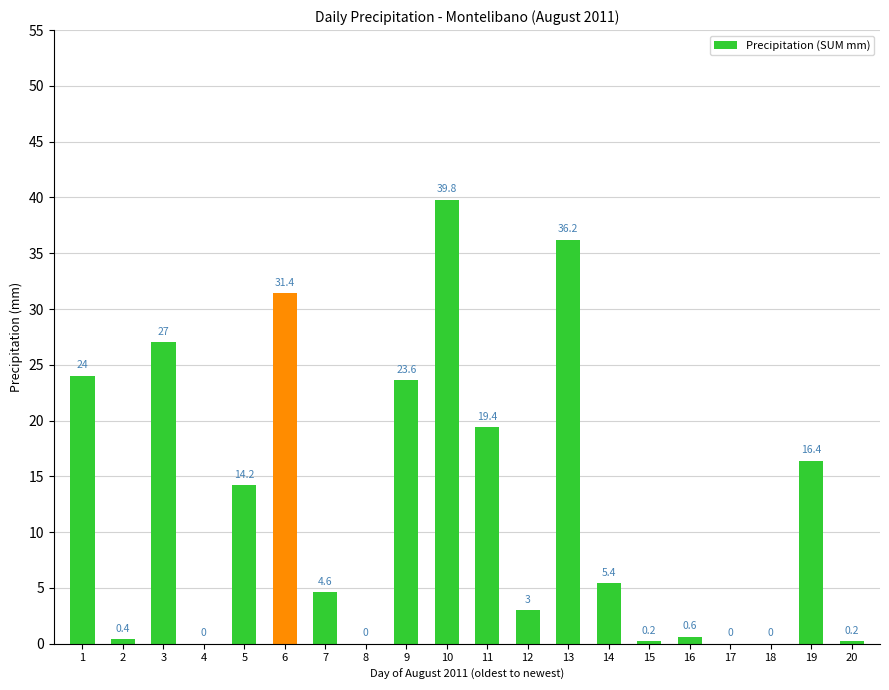

What is the maximum value shown in the chart?

39.8